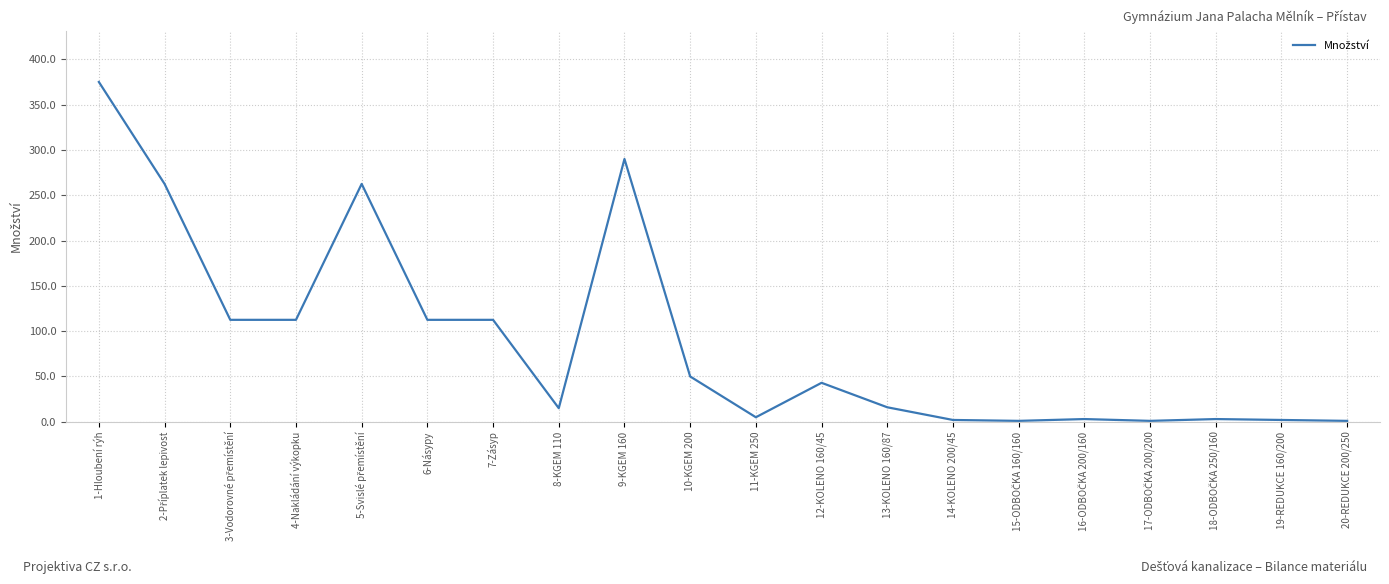

The chart shows a value of 5.0 at 11-KGEM 250. True or false?

True